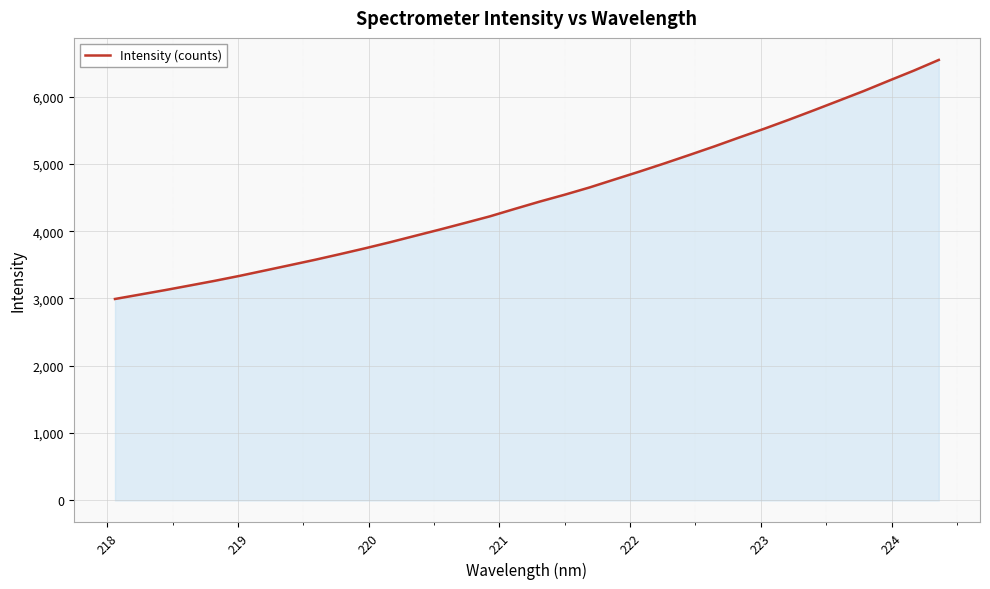

What is the minimum value shown in the chart?

2992.7